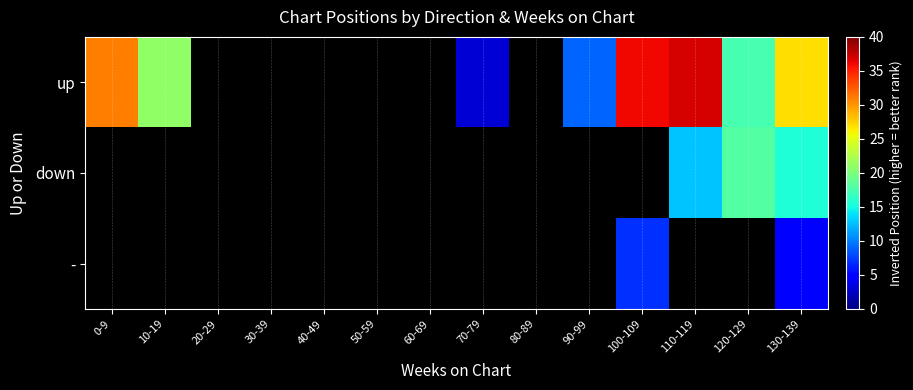

What value does the up series have at 90-99?

9.0